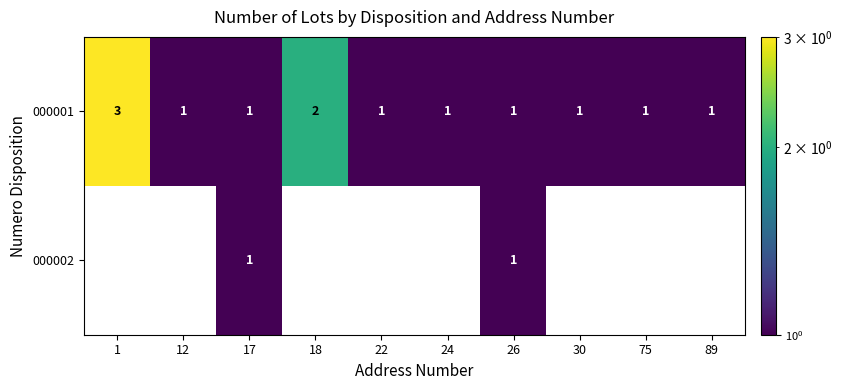

Reading left to right, what are all the values shown in this chart?

000001: 1=3	12=1	17=1	18=2	22=1	24=1	26=1	30=1	75=1	89=1
000002: 1=0	12=0	17=1	18=0	22=0	24=0	26=1	30=0	75=0	89=0